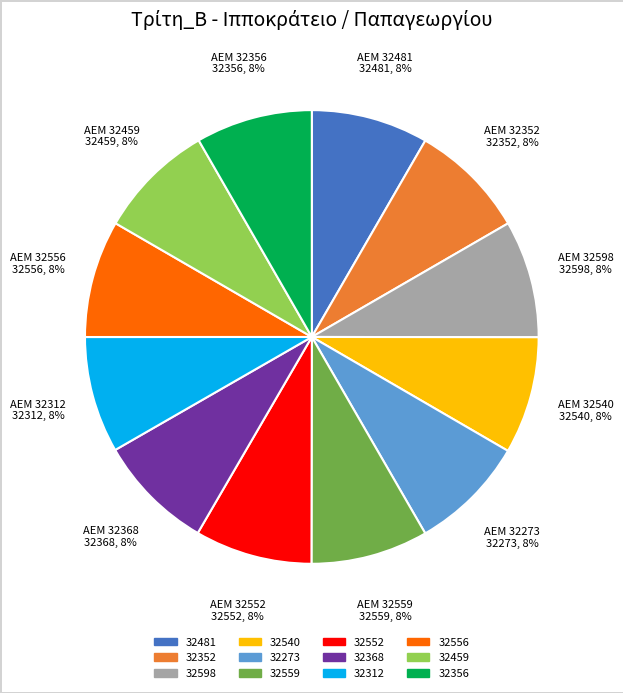

Is the sum of 32352 and 32552 greater than half?

No